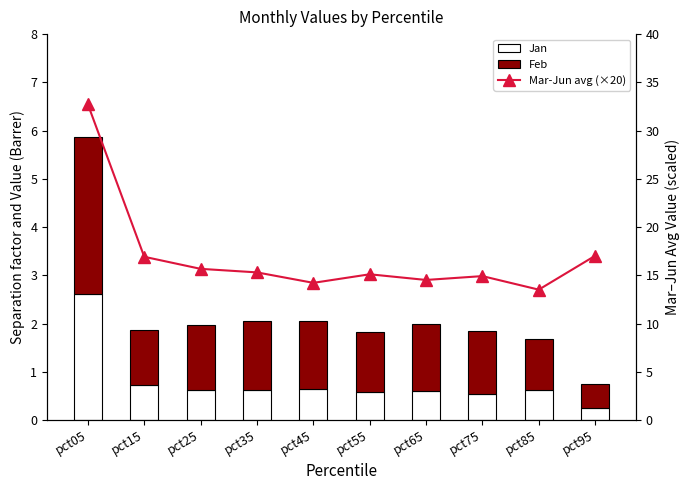

Which has a higher value, pct25 or pct75?

pct25